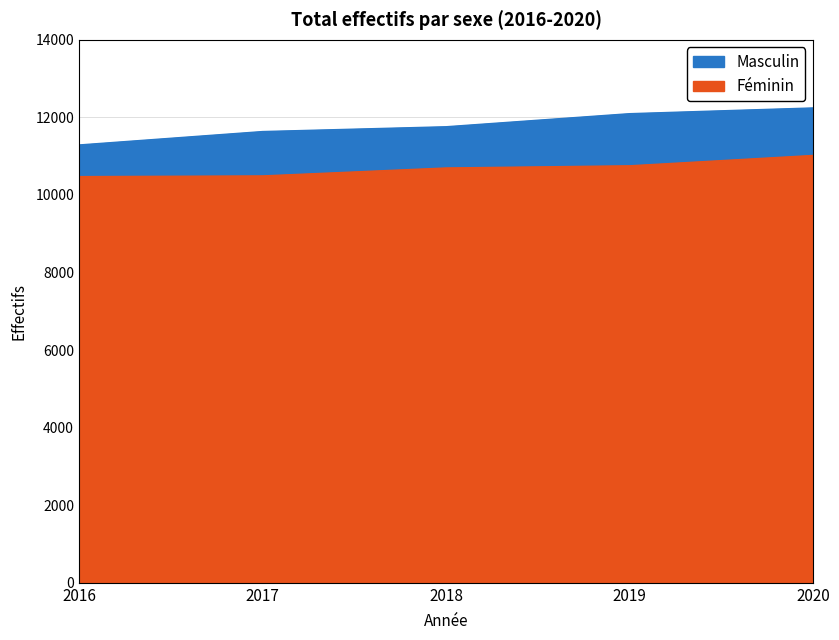

Count the Masculin values in the range 11635 to 12096.

3